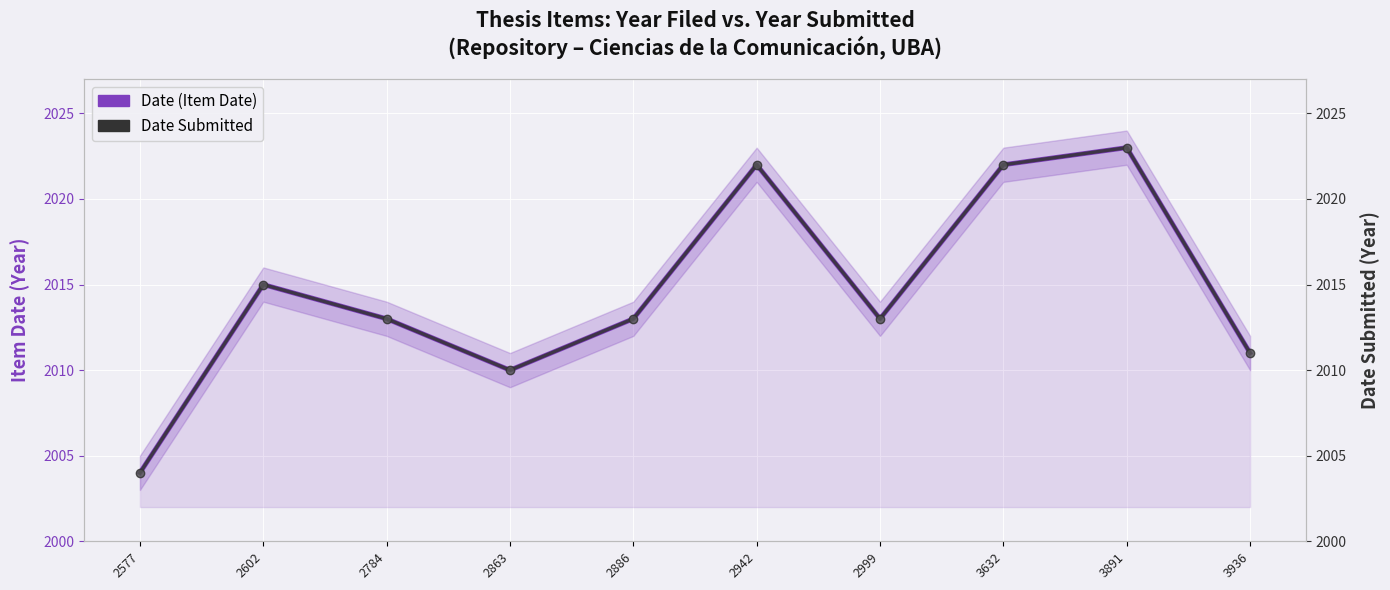

Where is Date Submitted nearest to the value 2013?

2784